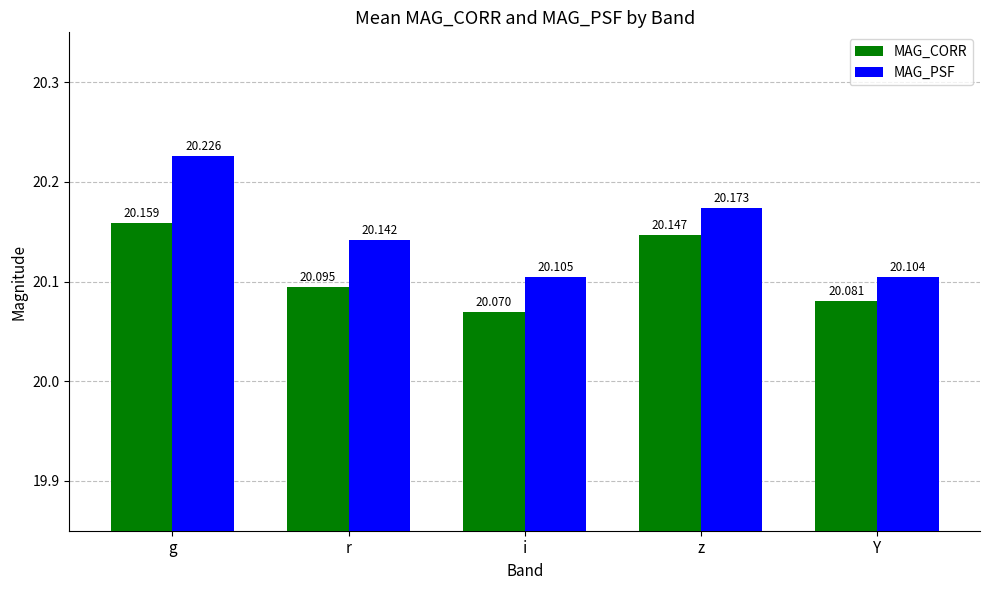

Which category has the highest value in the MAG_CORR series?

g